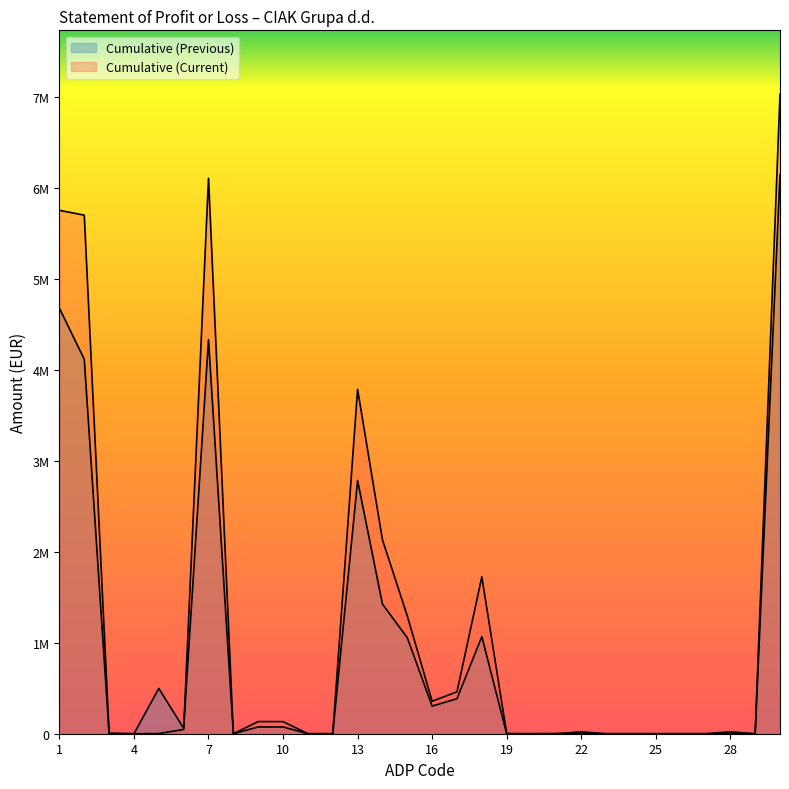

What is the greatest value displayed?

7028293